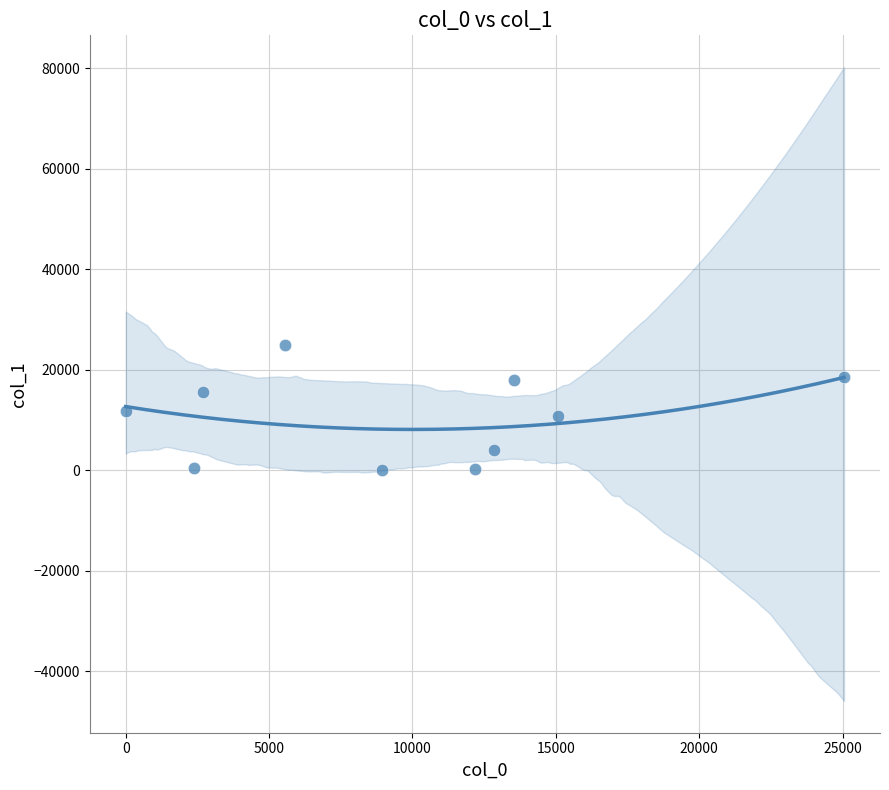

What is the average Y value?

10472